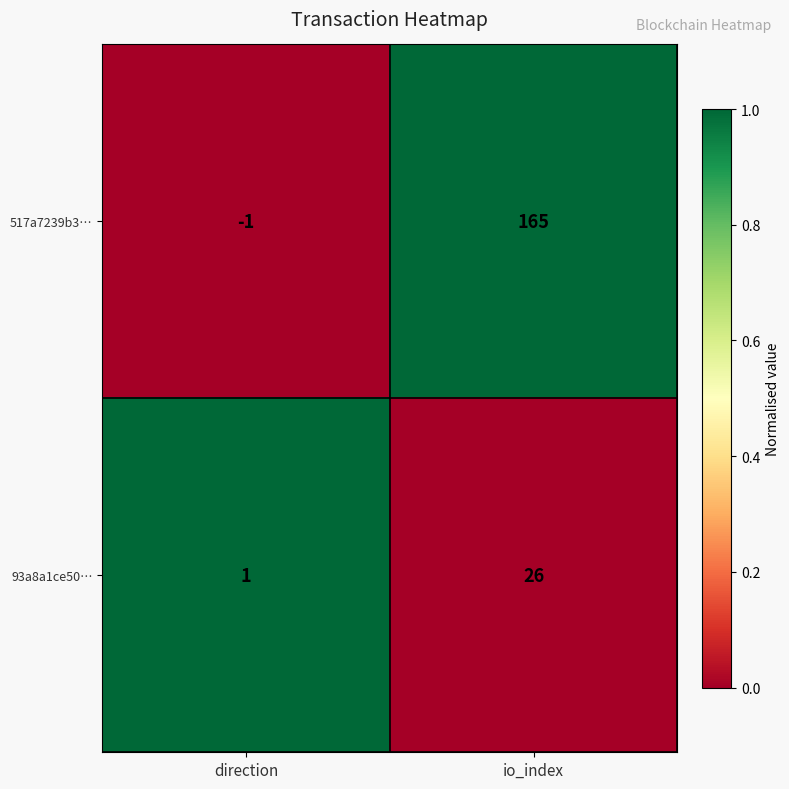

What is the total value across all series at direction?

0